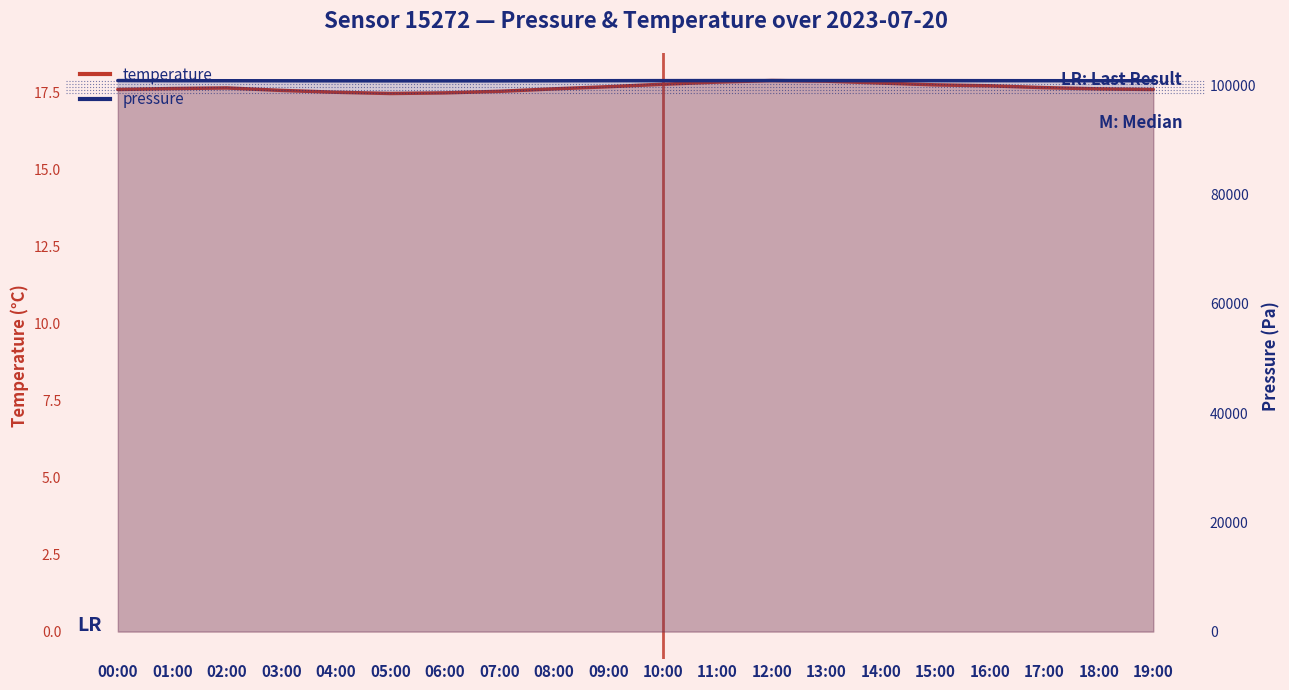

The temperature series shows 17.7 at 17:00. True or false?

True